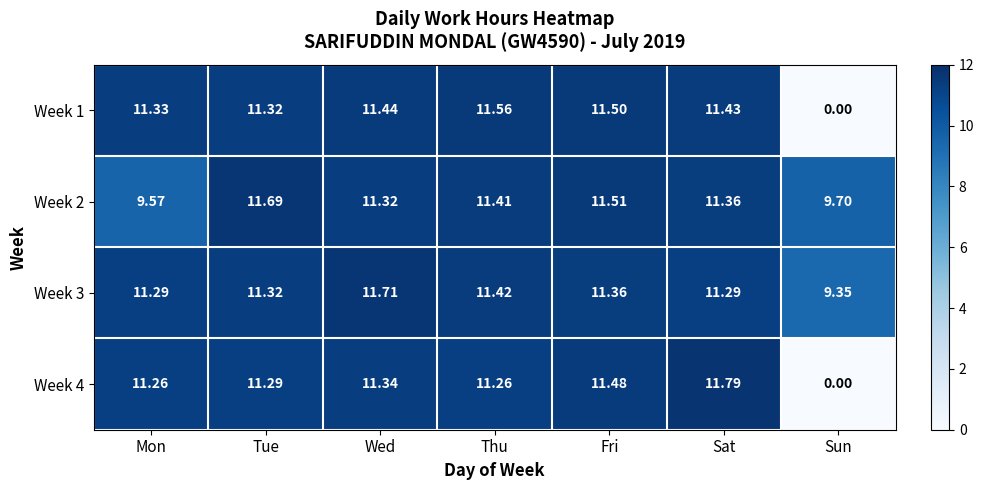

Which label corresponds to the smallest value in the chart?

Sun